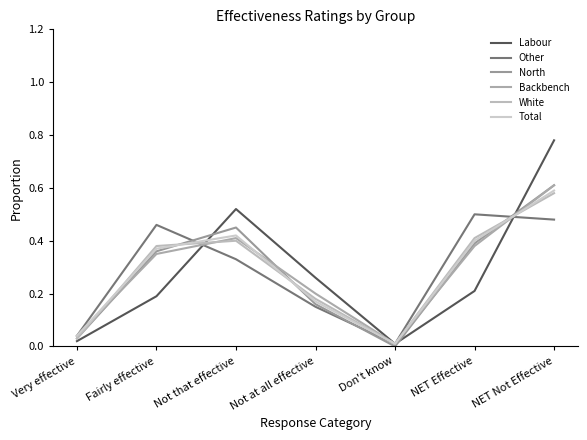

Is the value of Backbench at NET Effective greater than the value of Labour at Not that effective?

No